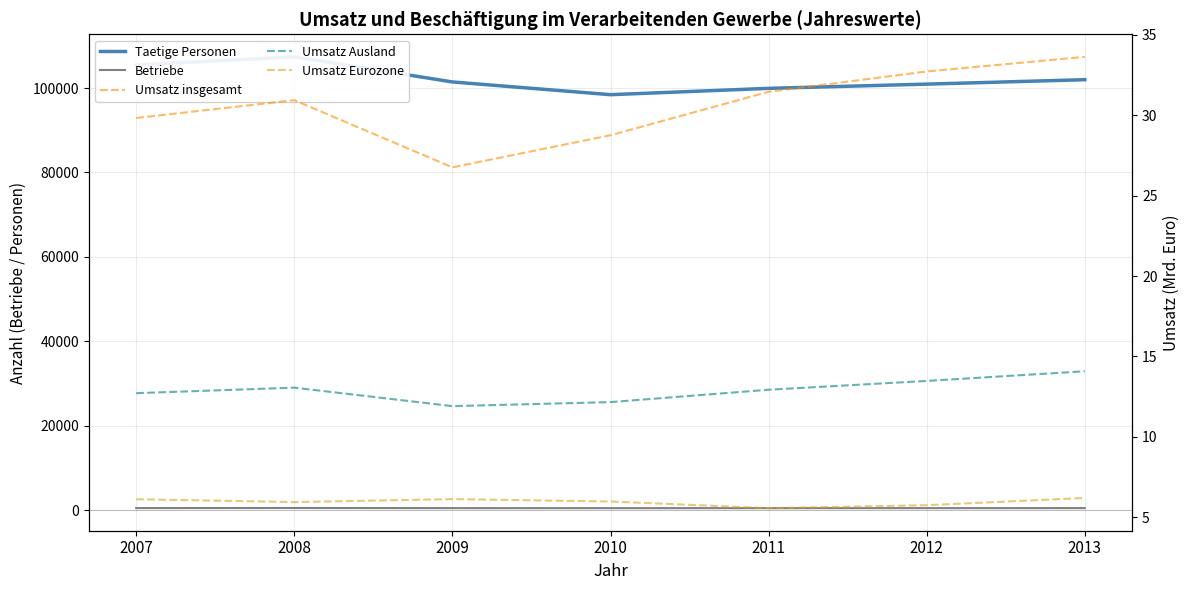

How many data points in Umsatz insgesamt are above 30?

4